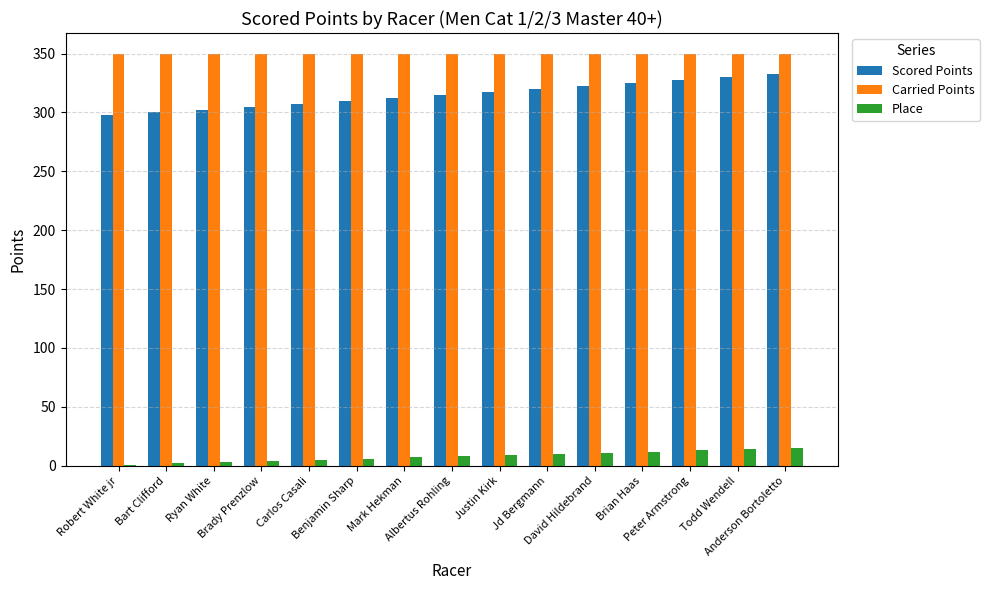

What is the average value of the Place series?

8.0